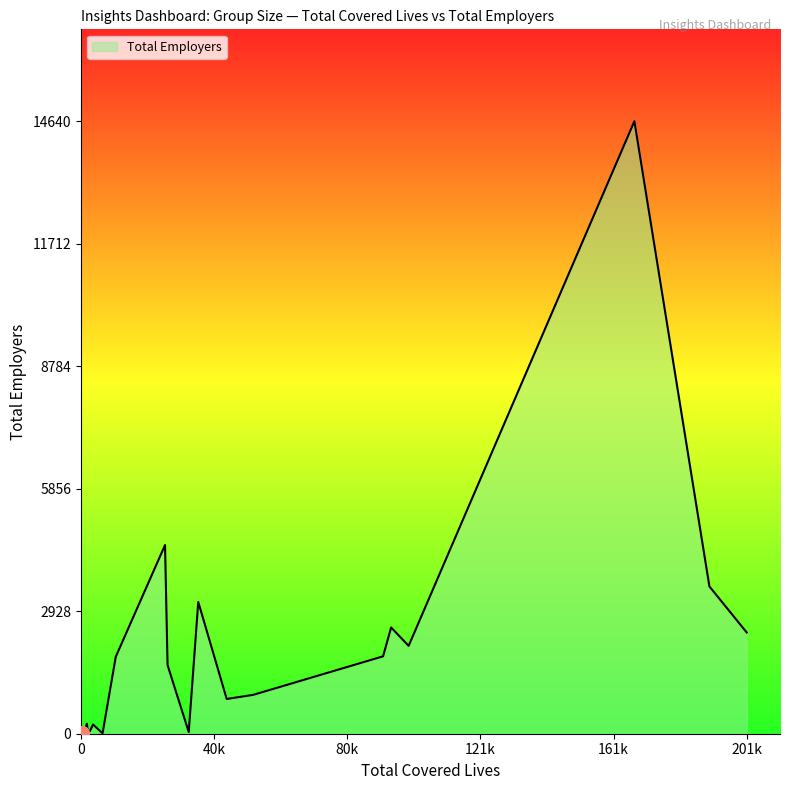

Rank the categories by value from highest to lowest.

167890, 25520, 190650, 35600, 94100, 201960, 99410, 91660, 10580, 26290, 52300, 44230, 1810, 3690, 1970, 2290, 2720, 1220, 640, 32710, 360, 260, 290, 290, 250, 270, 270, 6570